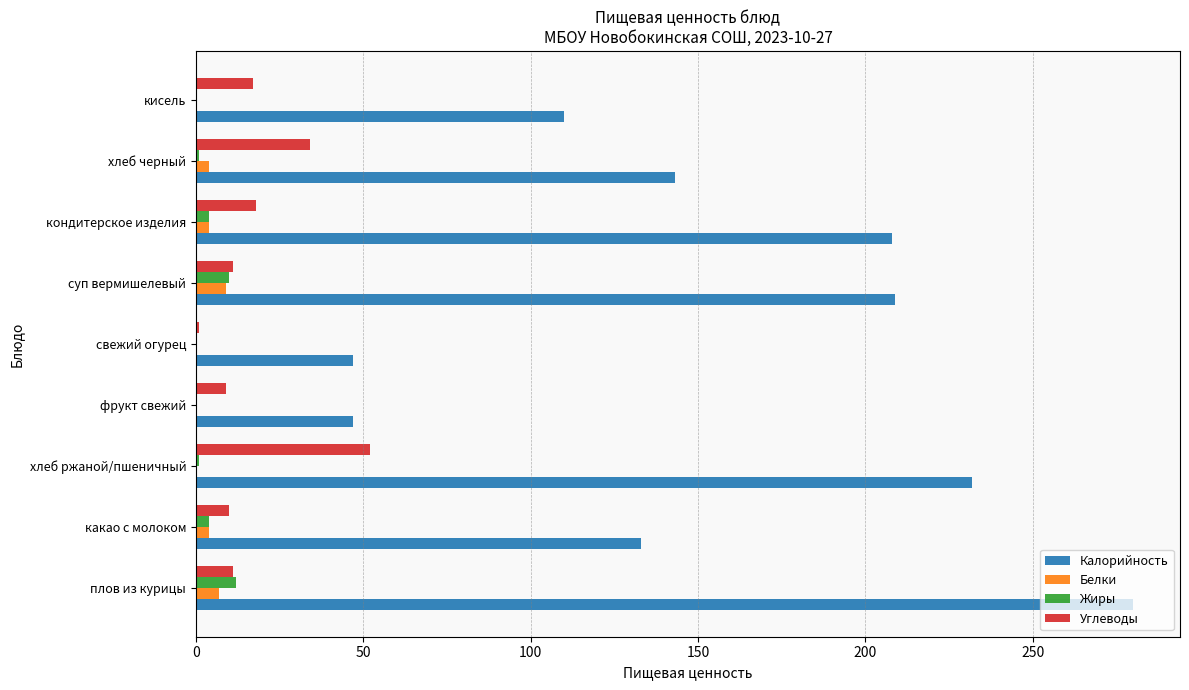

Which category has the highest value across all series?

плов из курицы